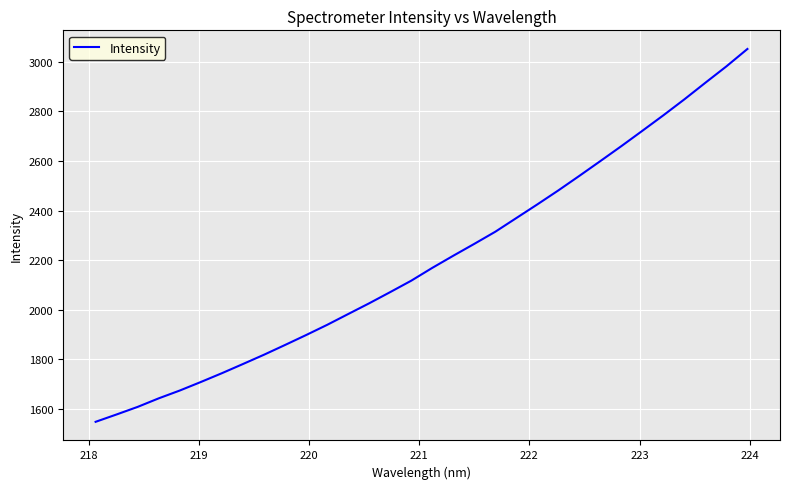

How many values exceed 2168?

16